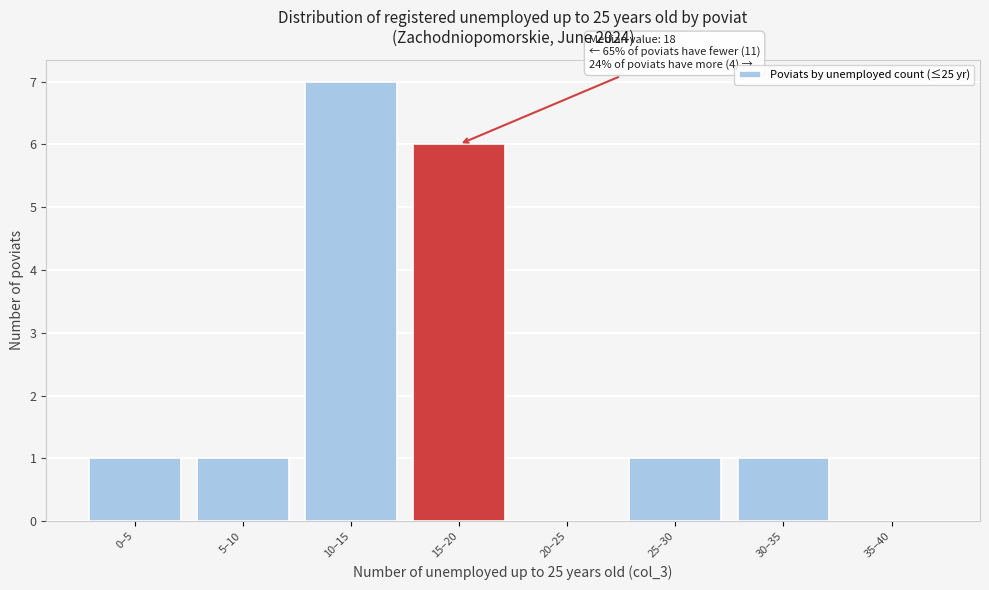

Reading left to right, what are all the values shown in this chart?

0–5=1	5–10=1	10–15=7	15–20=6	20–25=0	25–30=1	30–35=1	35–40=0